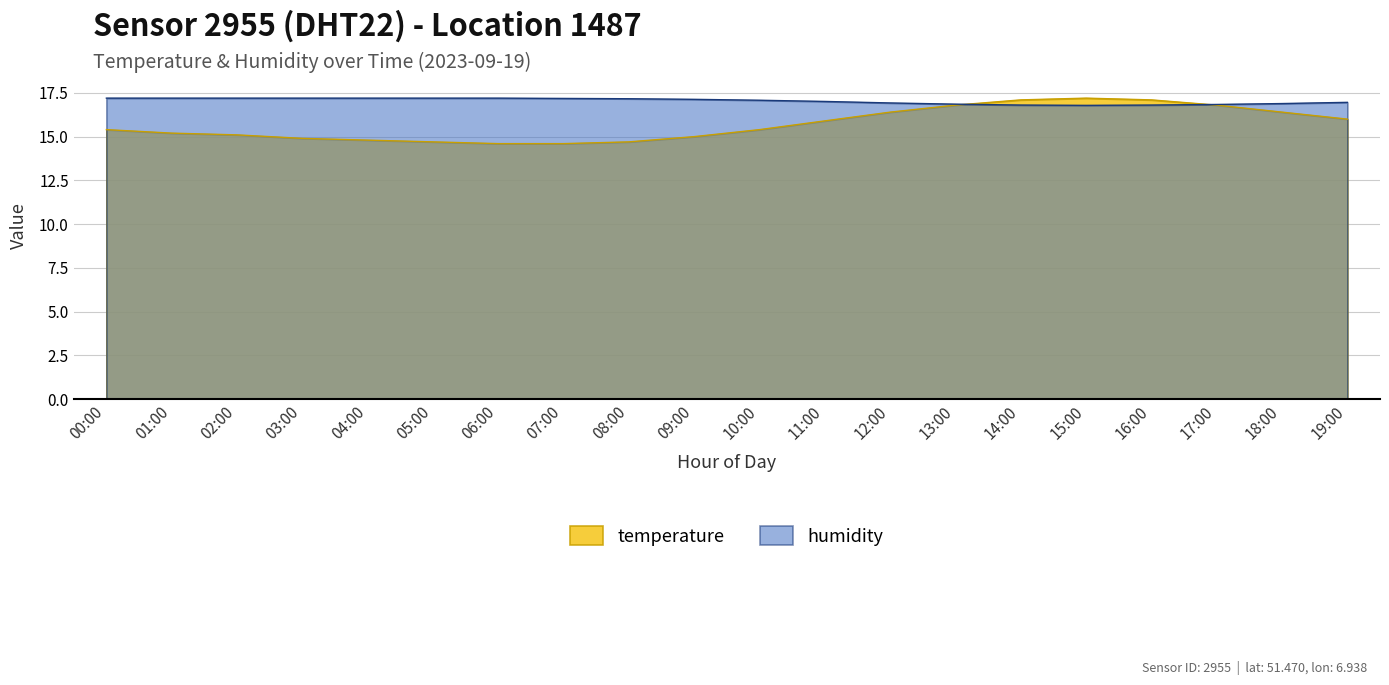

Rank the series by their maximum value, from highest to lowest.

temperature, humidity